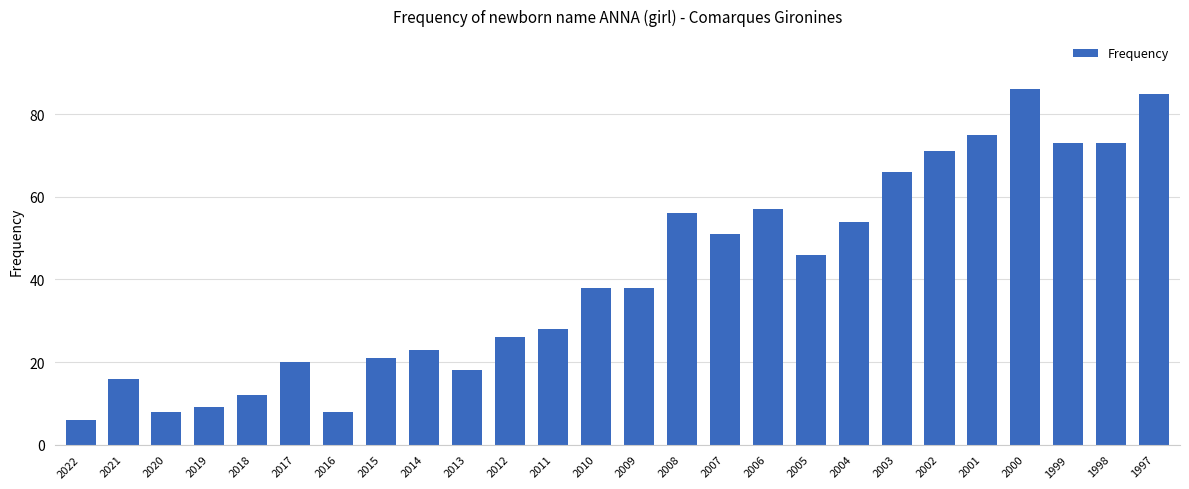

What is the average value?

41